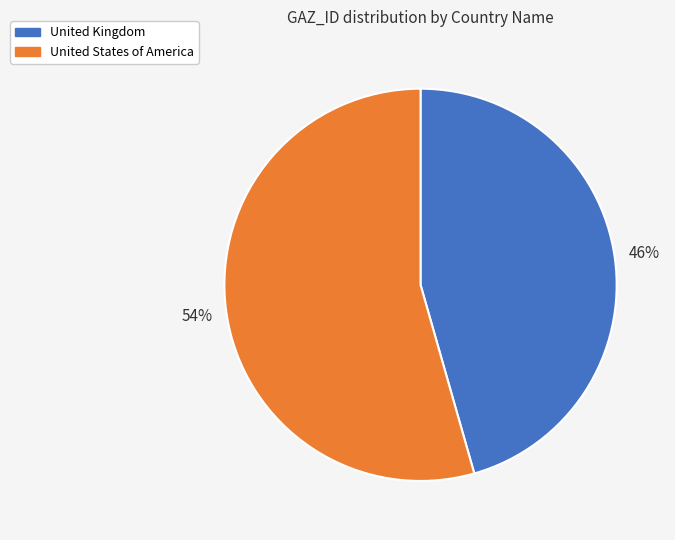

To the nearest percent, what percentage of the pie is United States of America?

54%